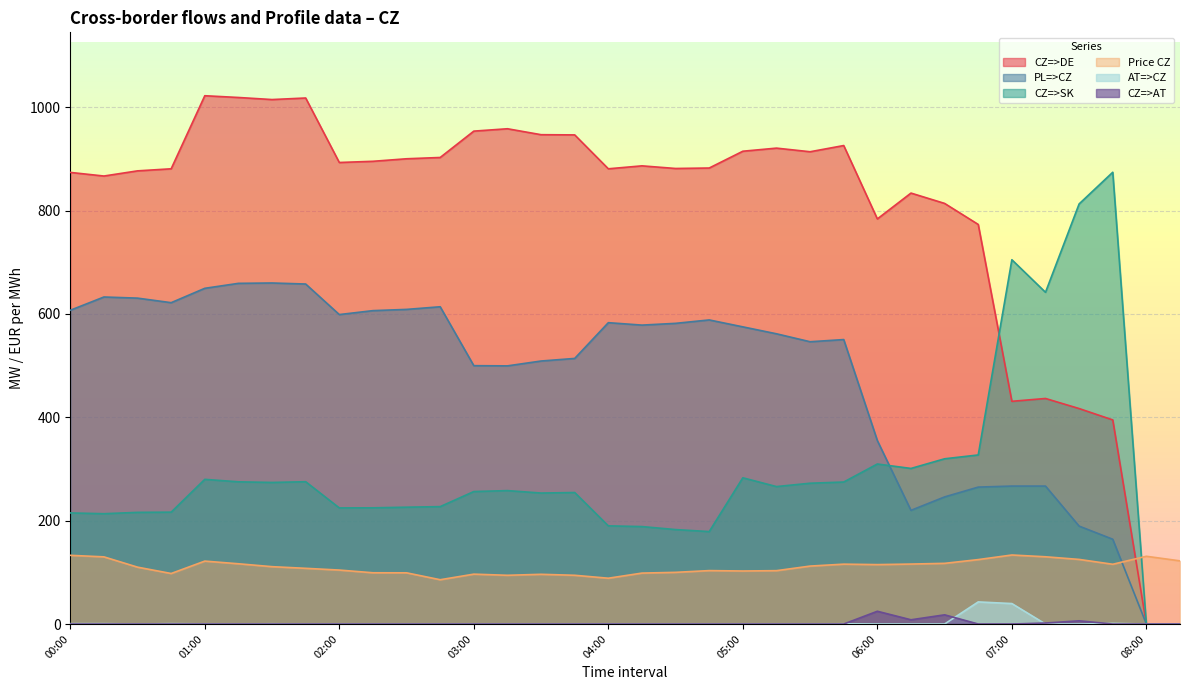

Is it true that AT=>CZ equals 0.0 at 04:45?

True